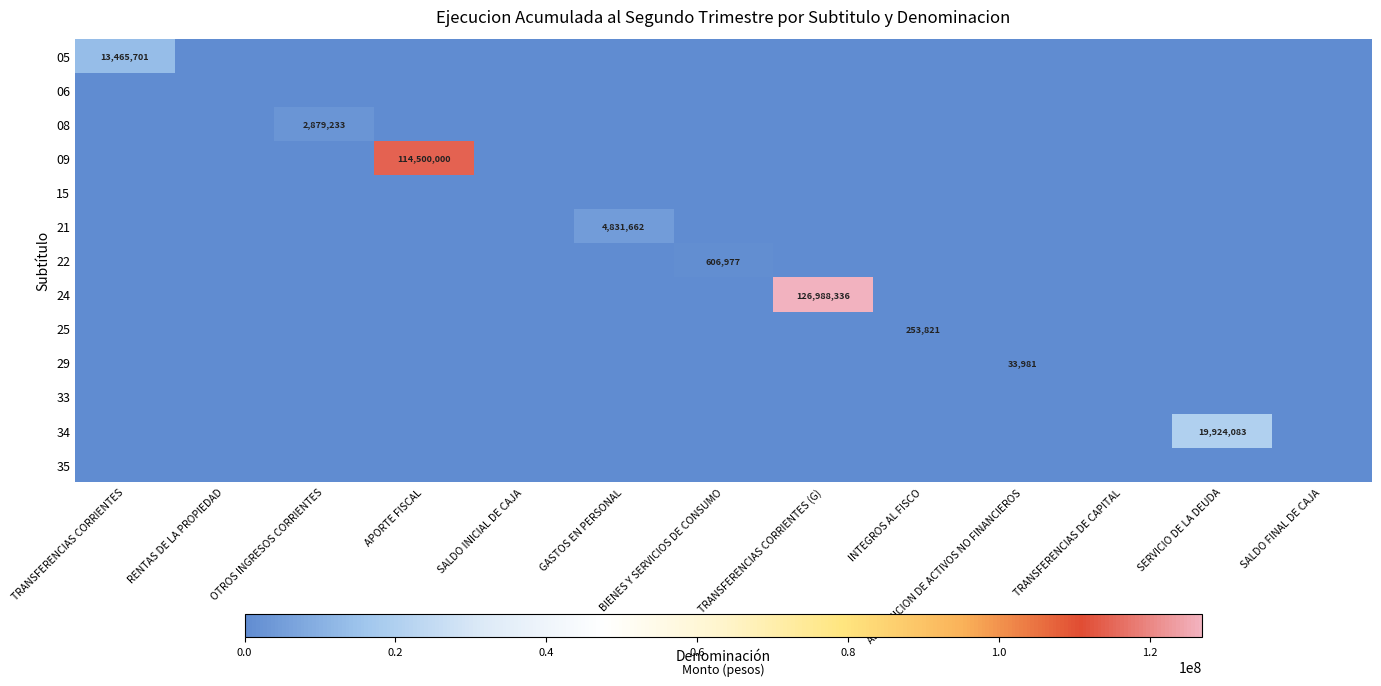

Which label corresponds to the smallest value in the chart?

RENTAS DE LA PROPIEDAD